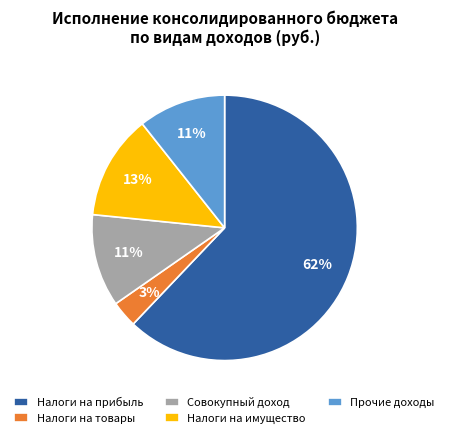

What is the smallest slice in the pie chart?

Налоги на товары